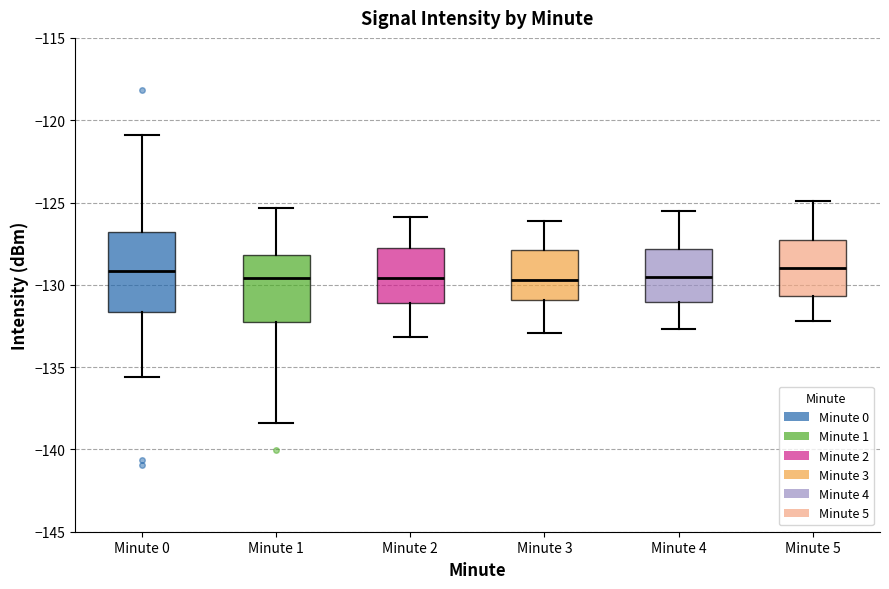

Reading left to right, transcribe this box plot: for each box, give where its median line is, the range the box spans, and where its two whiskers end, as read against the y-axis. The values are not printed on the chart, so give them approximately, as read against the axis.

Minute 0: median -129.0, box -131.5 to -127.0, whiskers -135.5 to -121.0
Minute 1: median -129.5, box -132.5 to -128.0, whiskers -138.5 to -125.5
Minute 2: median -129.5, box -131.0 to -127.5, whiskers -133.0 to -126.0
Minute 3: median -129.5, box -131.0 to -128.0, whiskers -133.0 to -126.0
Minute 4: median -129.5, box -131.0 to -128.0, whiskers -132.5 to -125.5
Minute 5: median -129.0, box -130.5 to -127.5, whiskers -132.0 to -125.0